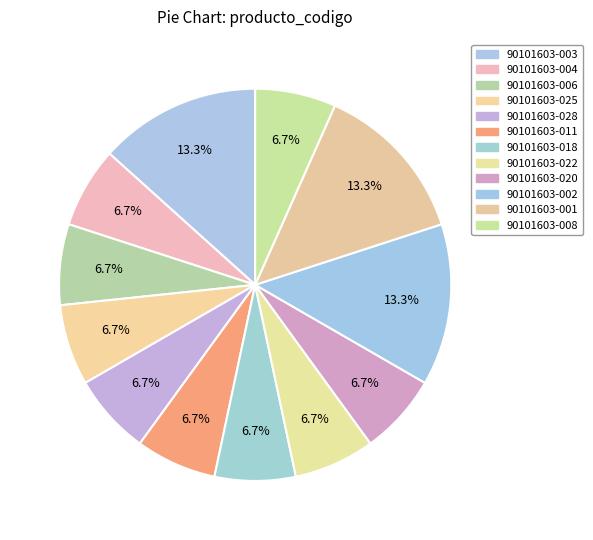

How many slices are in this pie chart?

12